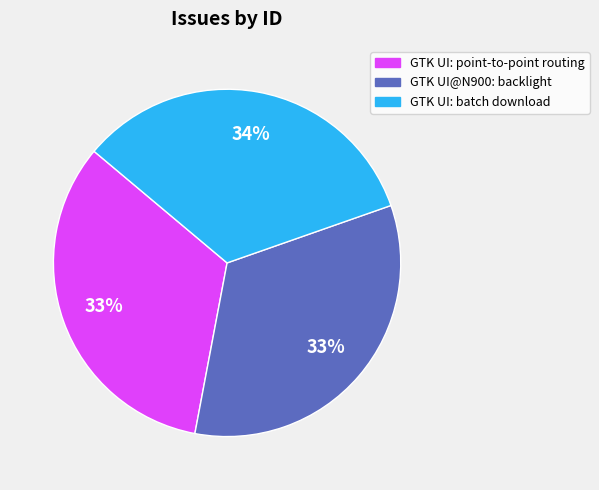

Approximately how many times larger is the value at GTK UI: point-to-point routing compared to GTK UI@N900: backlight?

1.0